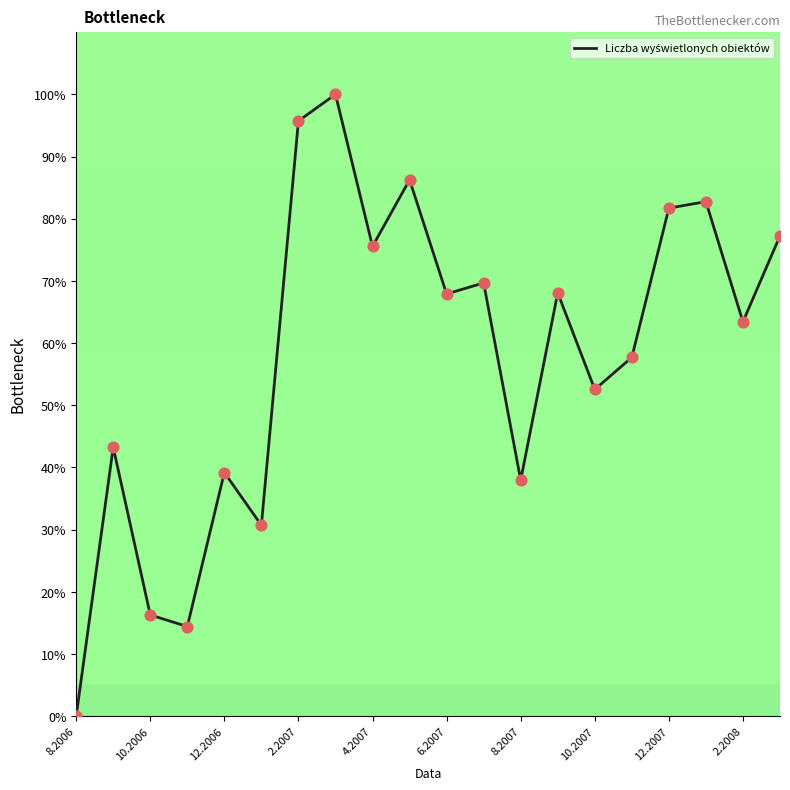

What is the greatest value displayed?

100.0